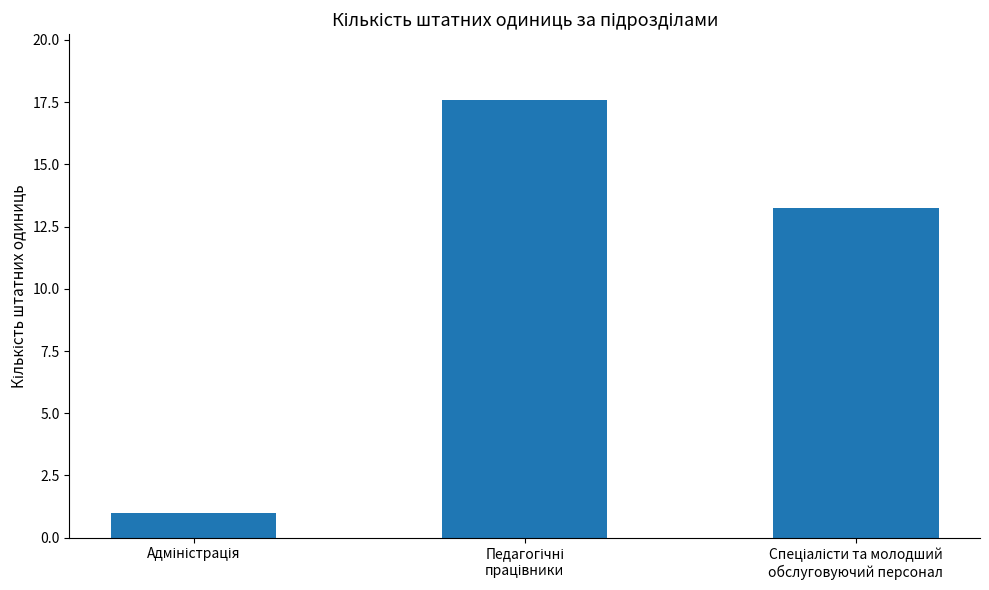

What is the difference between the maximum and minimum values?

16.6